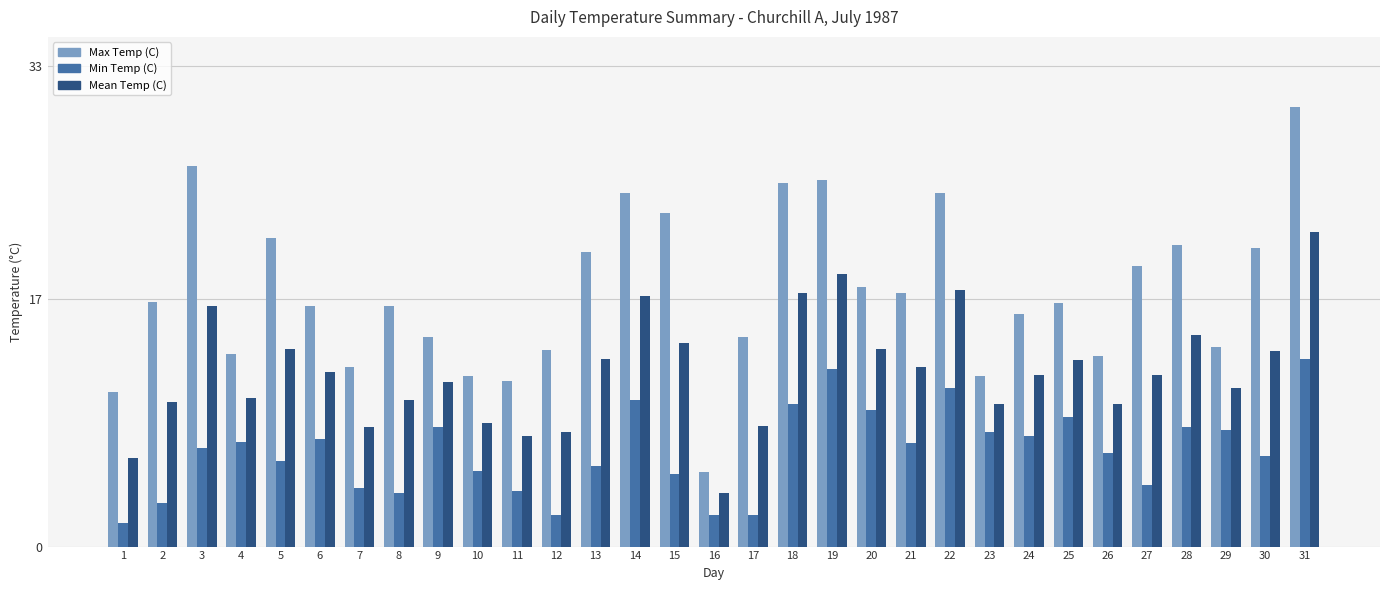

Which series has the largest range (max minus min)?

Max Temp (C)